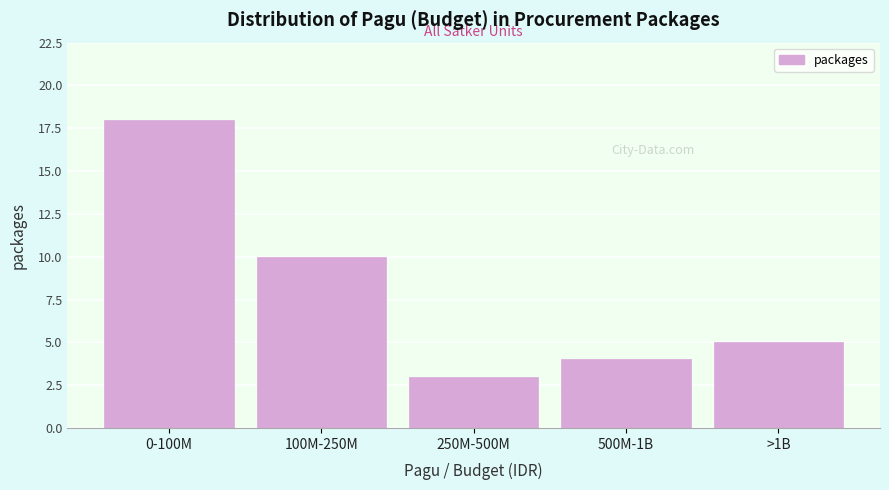

Reading right to left, transcribe all the data shown in this chart.

5	4	3	10	18